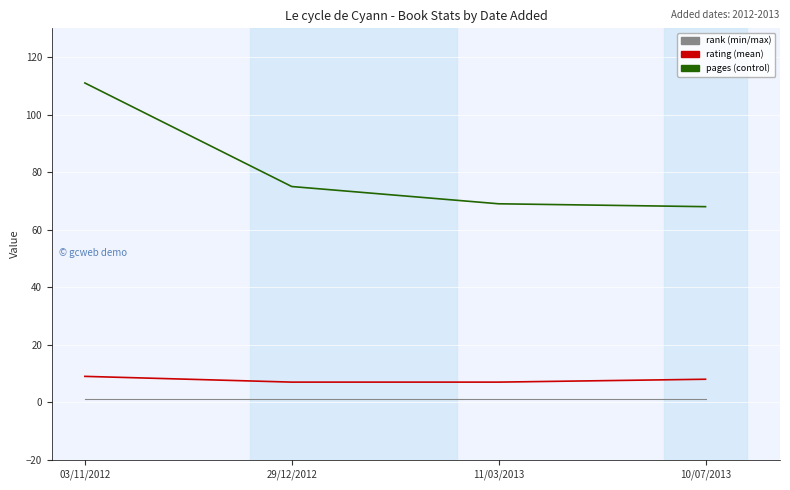

What is the total value across all series at 29/12/2012?

83